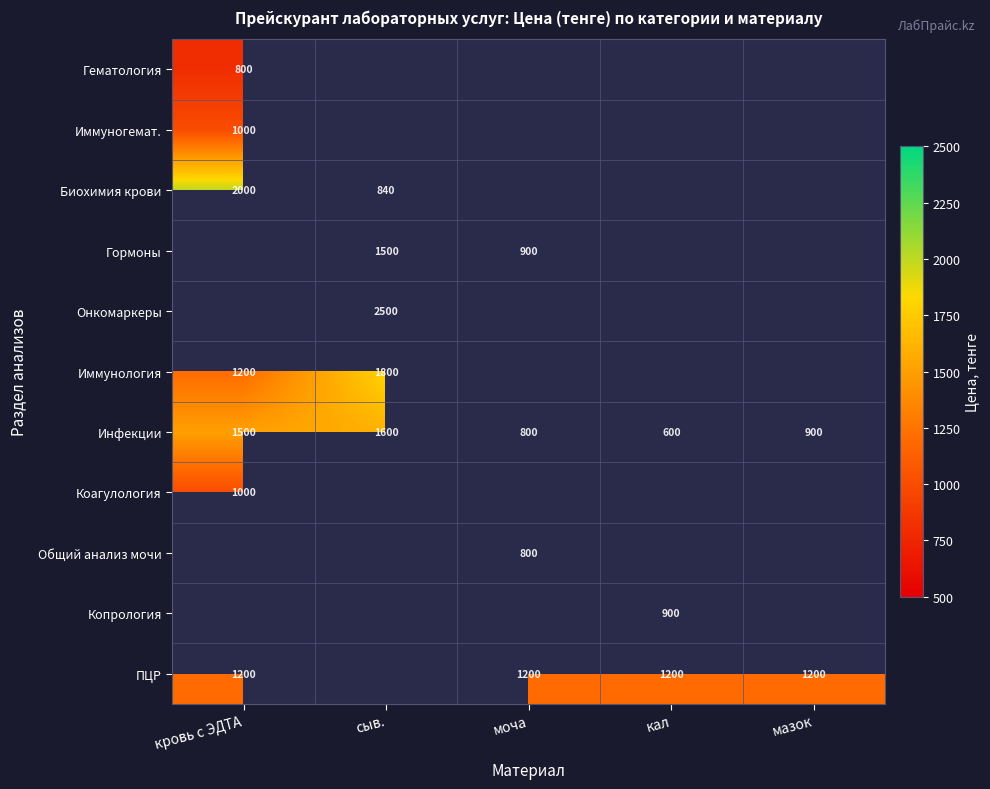

The value of ПЦР at кал is 1616. True or false?

False